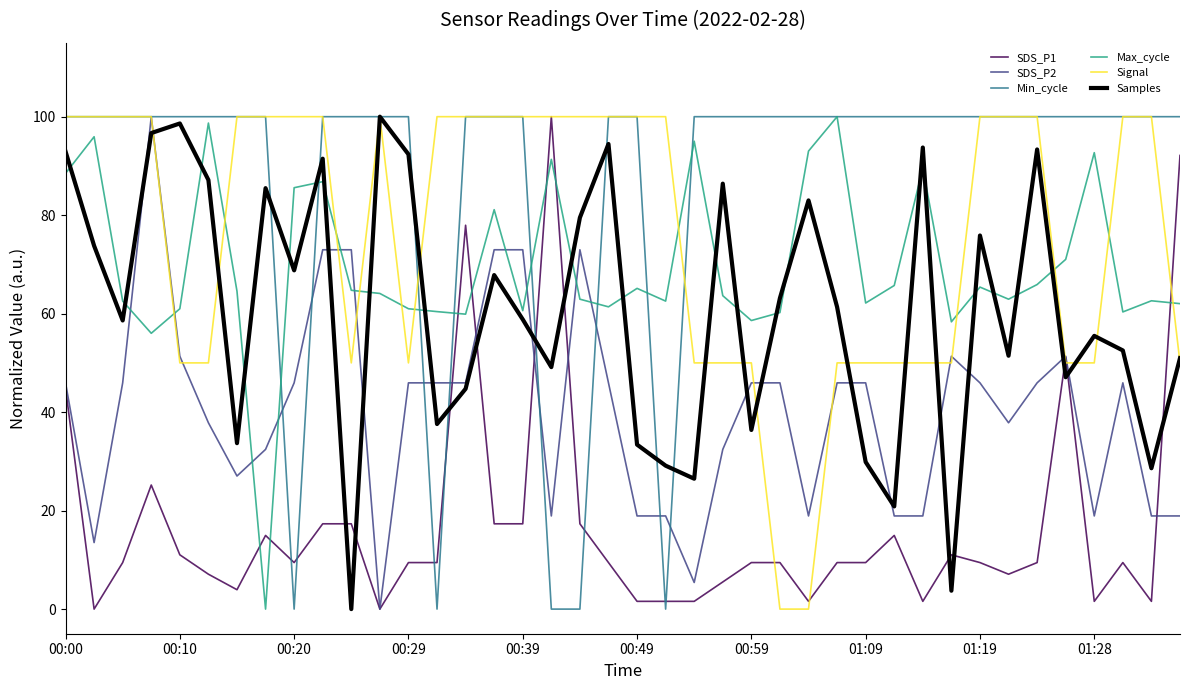

How many interior local valleys does the Samples series have?

13